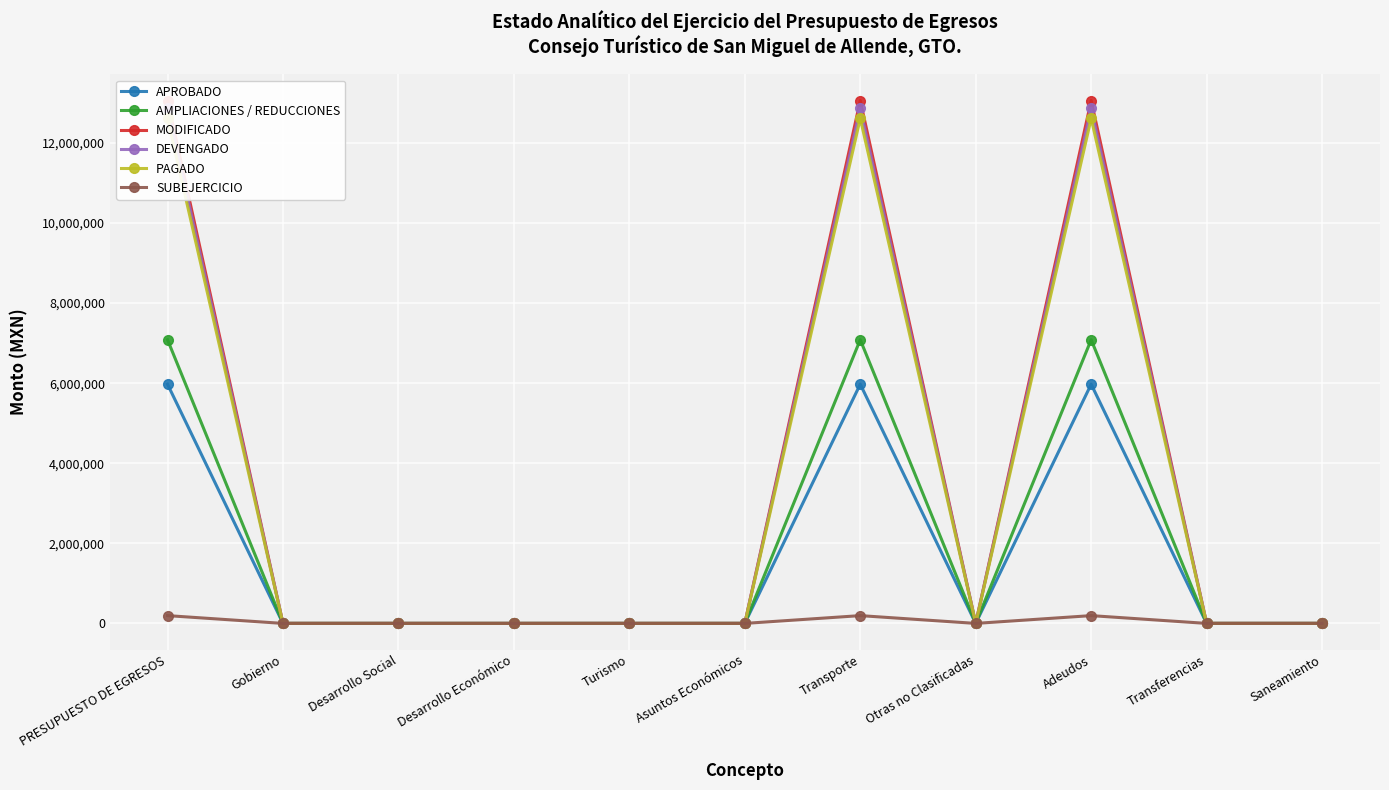

At how many categories does at least one series exceed 5687908?

3